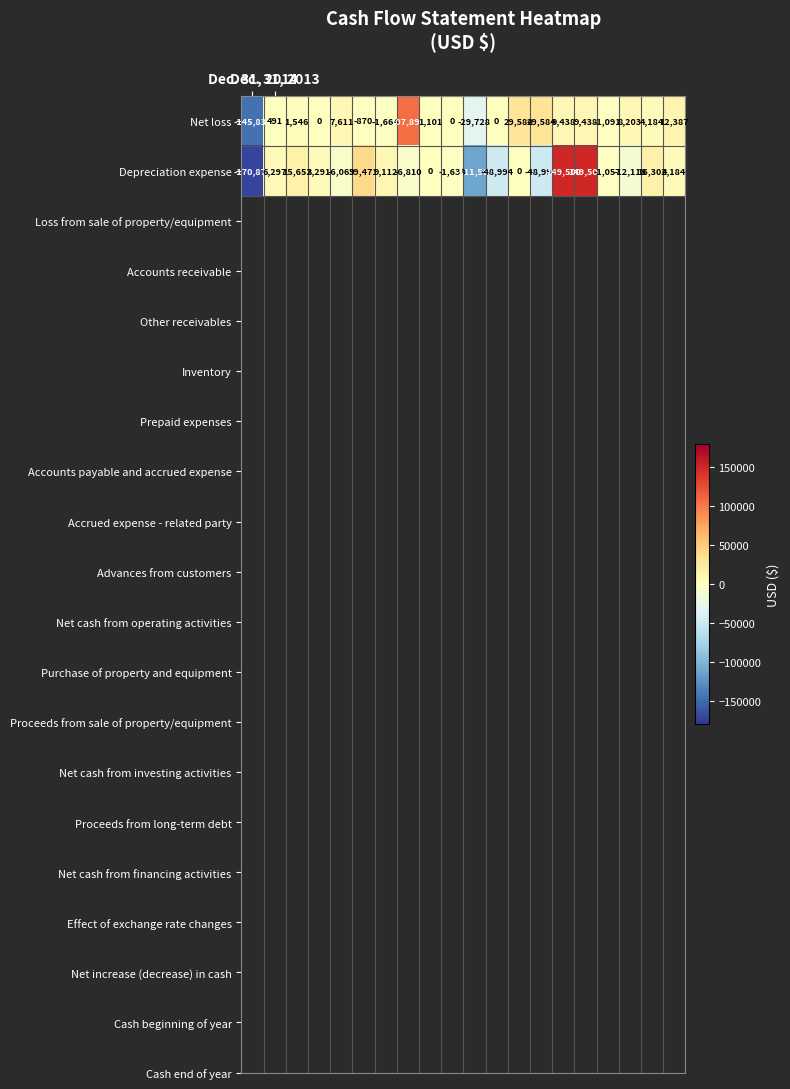

Which series has the largest total across all categories?

Net loss